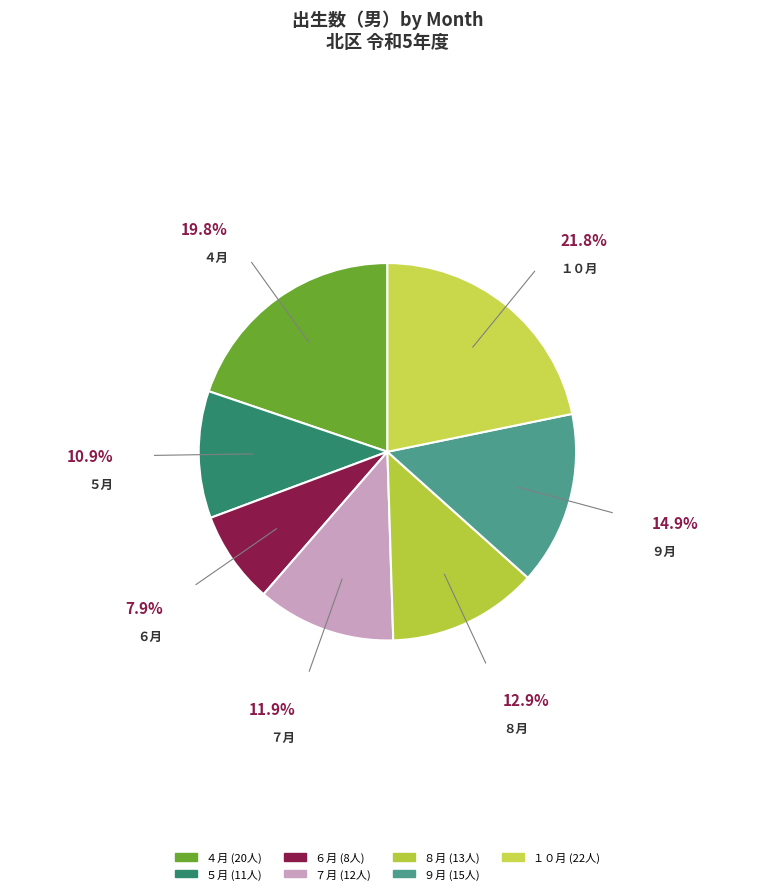

The ８月 slice represents 21% of the pie. True or false?

False